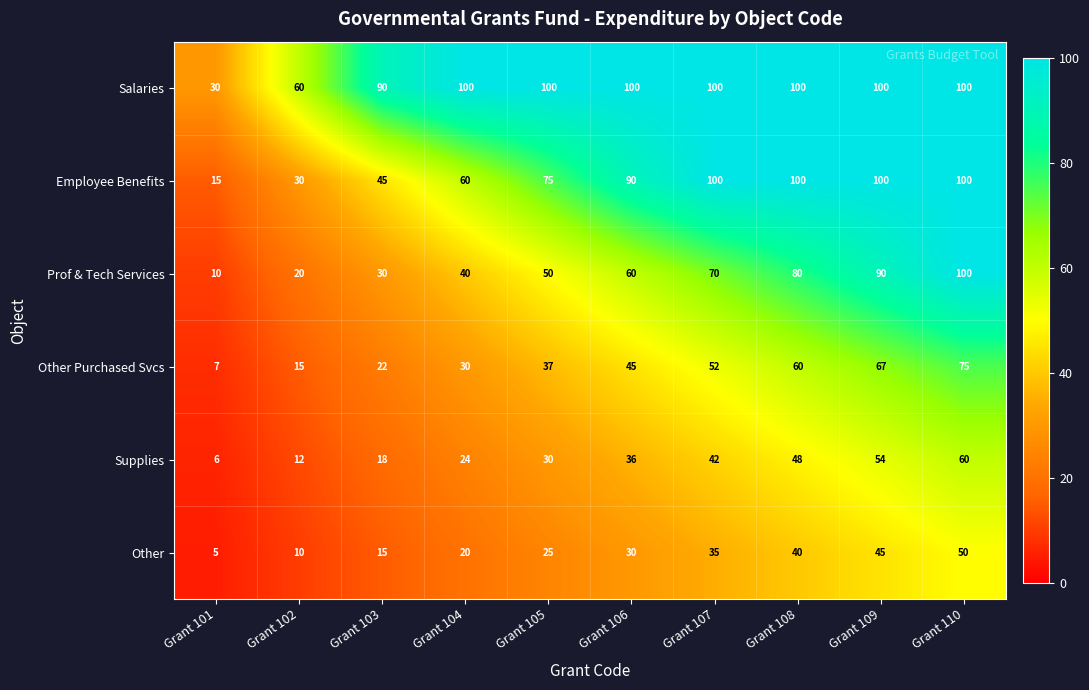

At how many categories does at least one series exceed 42?

9